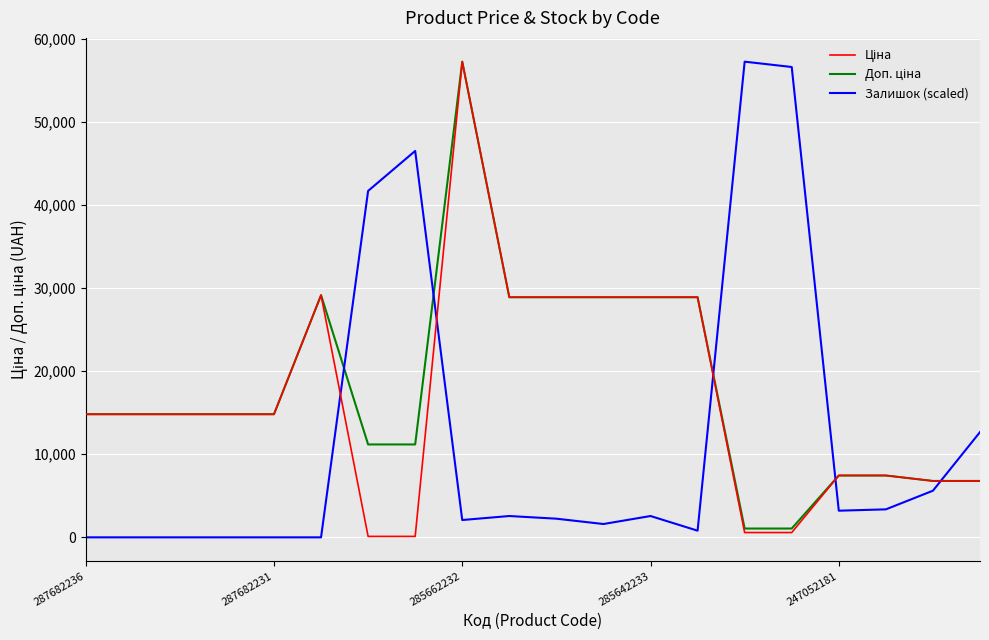

What is the maximum value shown in the chart?

57258.0